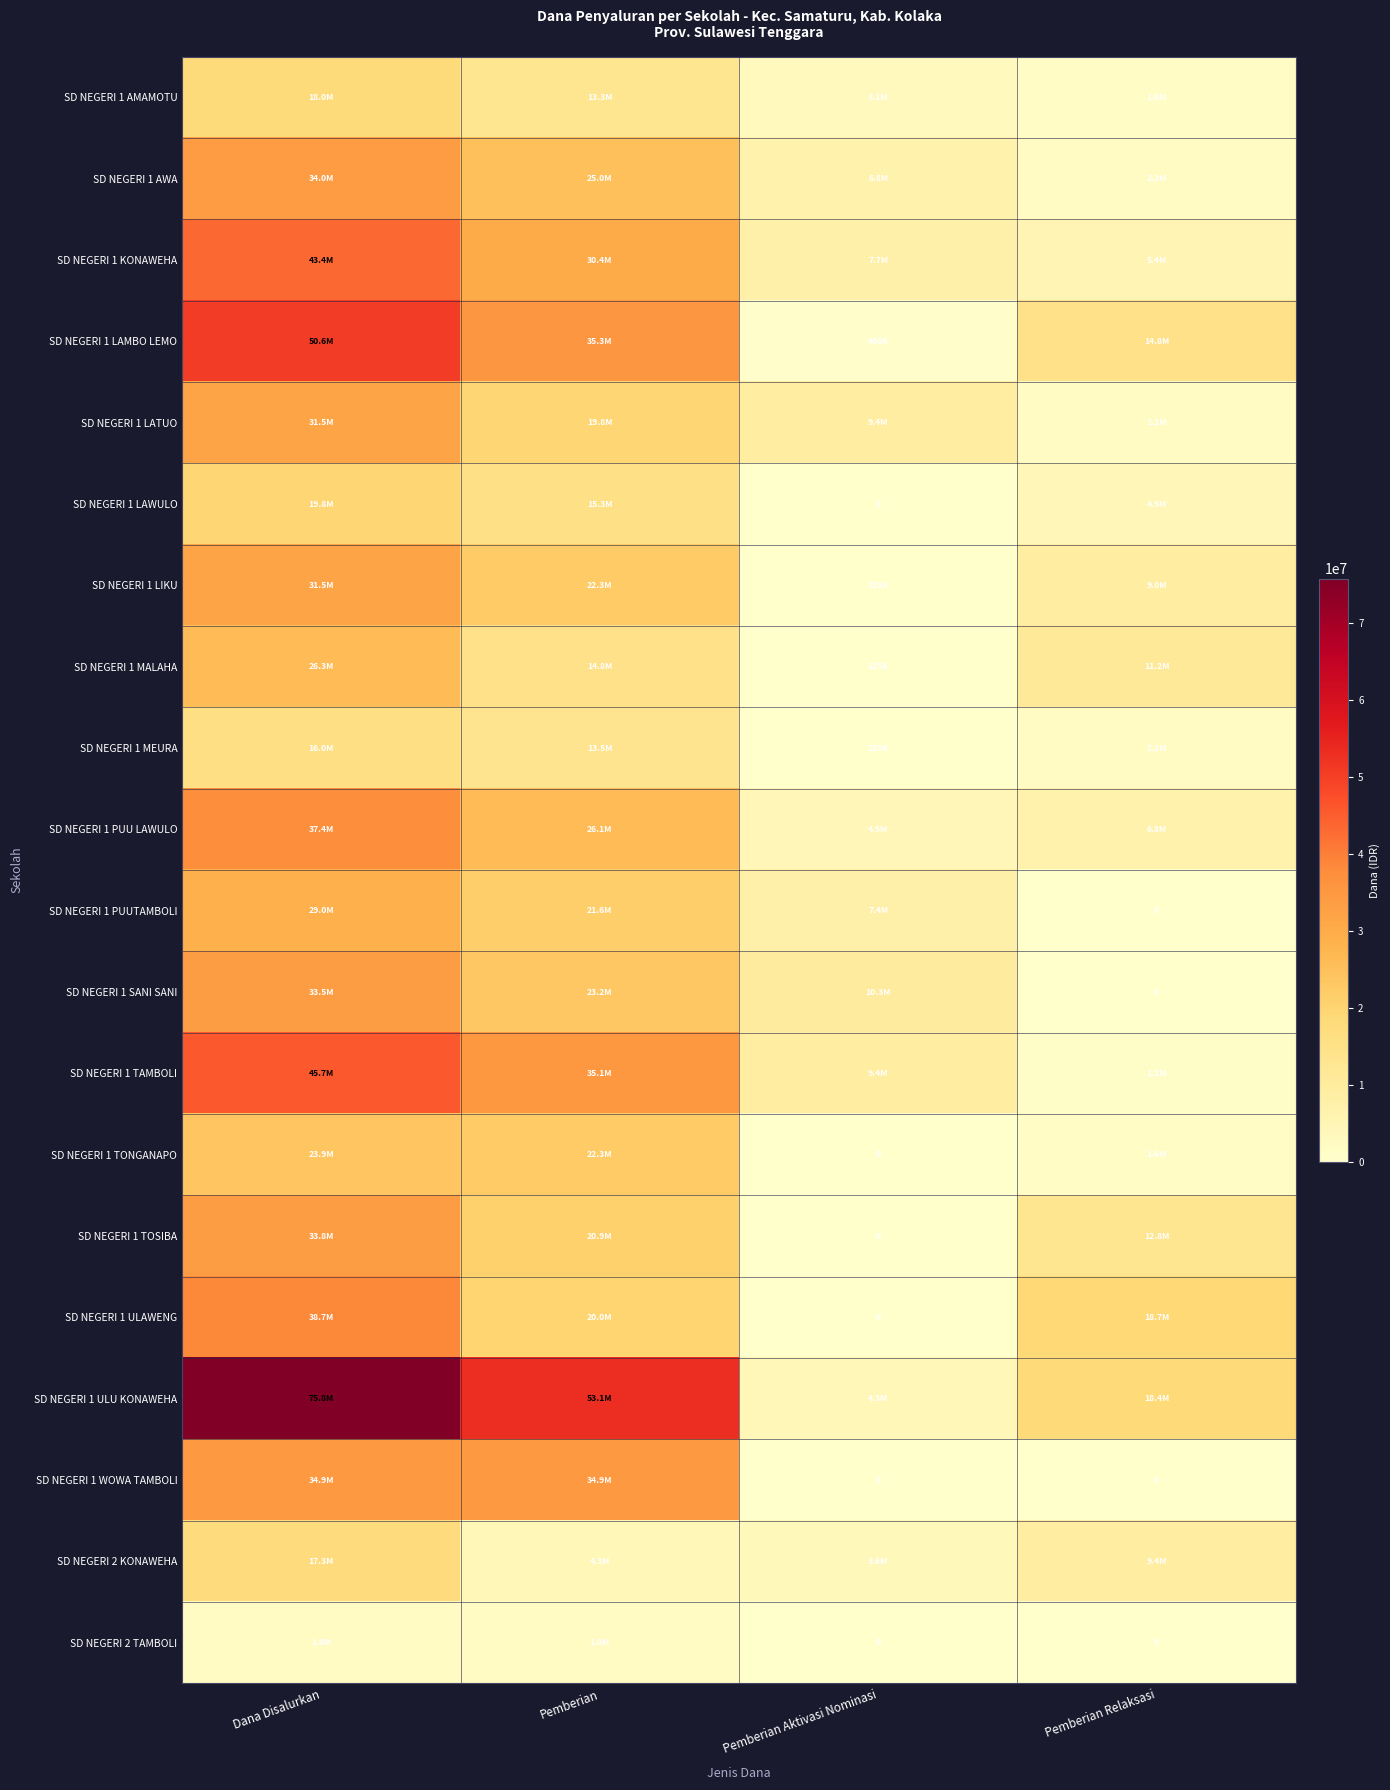

List the series in order of their peak value, lowest first.

SD NEGERI 2 TAMBOLI, SD NEGERI 1 MEURA, SD NEGERI 2 KONAWEHA, SD NEGERI 1 AMAMOTU, SD NEGERI 1 LAWULO, SD NEGERI 1 TONGANAPO, SD NEGERI 1 MALAHA, SD NEGERI 1 PUUTAMBOLI, SD NEGERI 1 LATUO, SD NEGERI 1 LIKU, SD NEGERI 1 SANI SANI, SD NEGERI 1 TOSIBA, SD NEGERI 1 AWA, SD NEGERI 1 WOWA TAMBOLI, SD NEGERI 1 PUU LAWULO, SD NEGERI 1 ULAWENG, SD NEGERI 1 KONAWEHA, SD NEGERI 1 TAMBOLI, SD NEGERI 1 LAMBO LEMO, SD NEGERI 1 ULU KONAWEHA